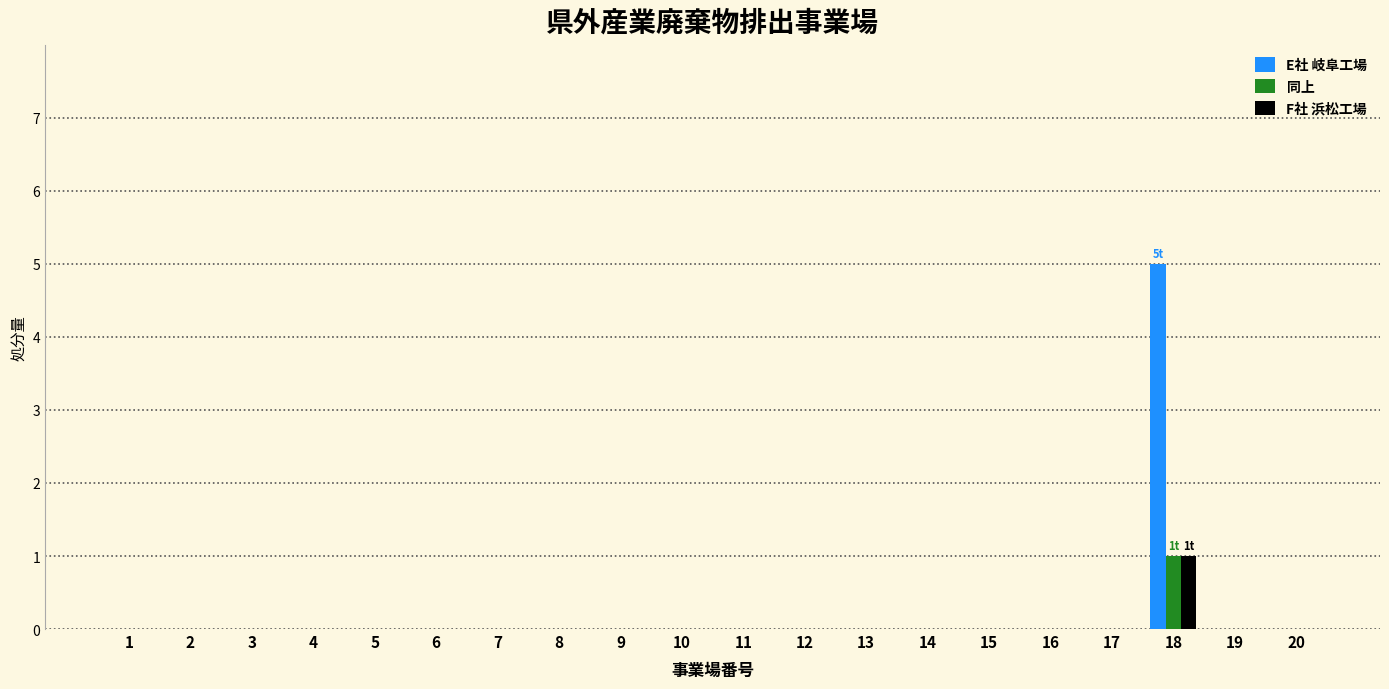

The E社 岐阜工場 series shows 0 at 15. True or false?

True